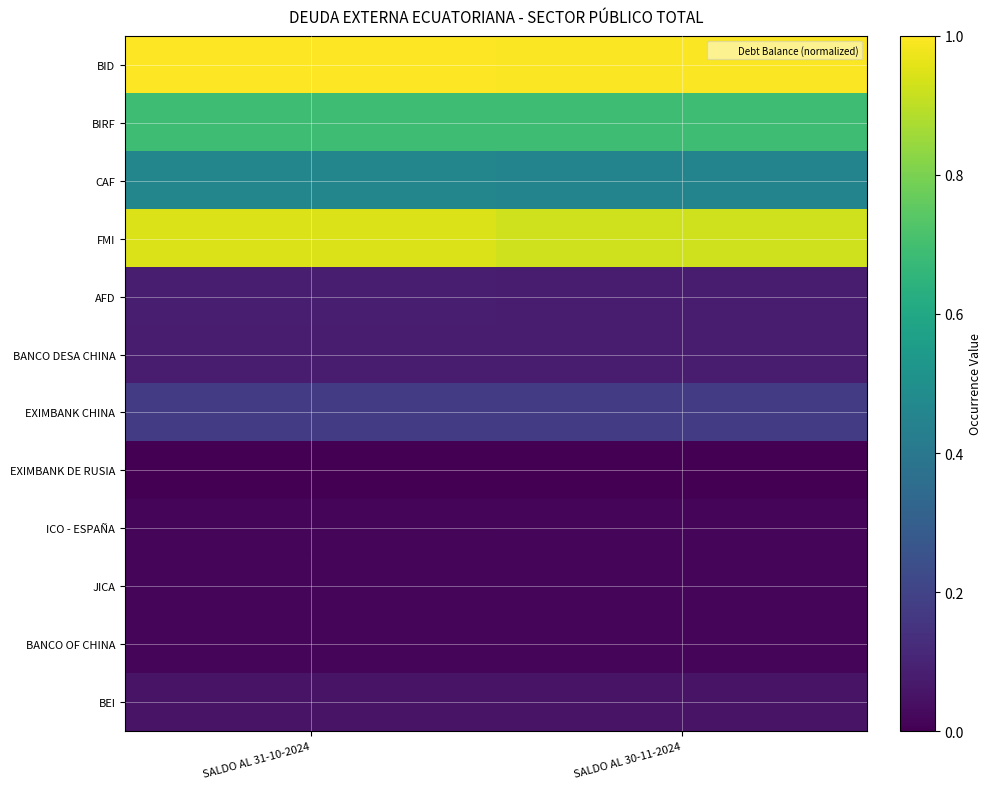

At which category does the chart reach its minimum across all series?

SALDO AL 31-10-2024